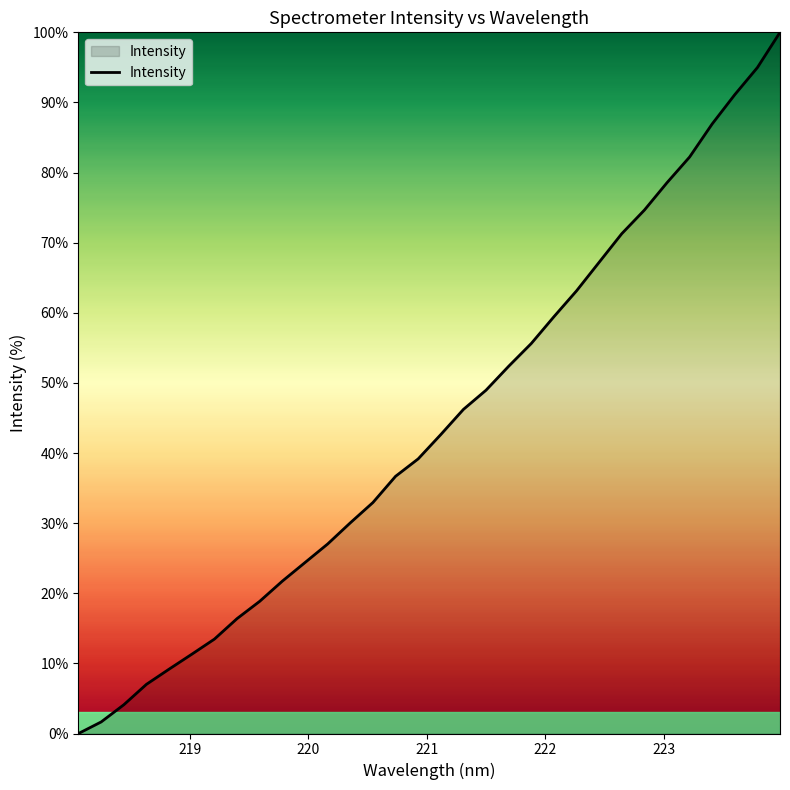

What is the maximum value shown in the chart?

100.0